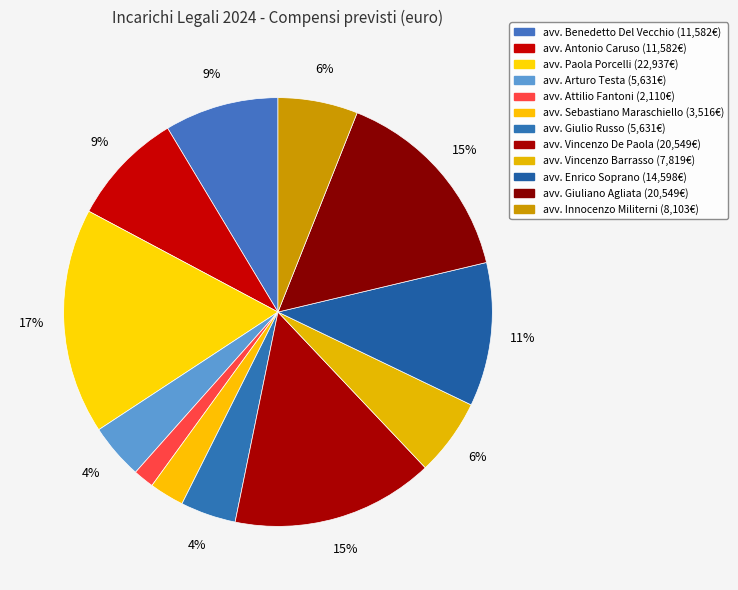

To the nearest percent, what is the difference between the avv. Paola Porcelli and avv. Giuliano Agliata slice percentages?

2%